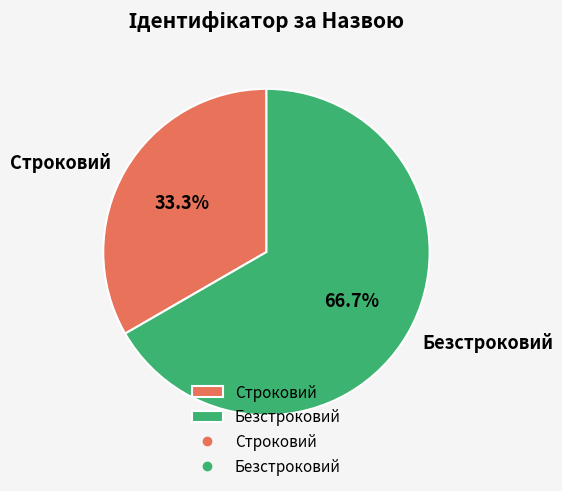

To the nearest percent, what percentage of the pie is Безстроковий?

67%